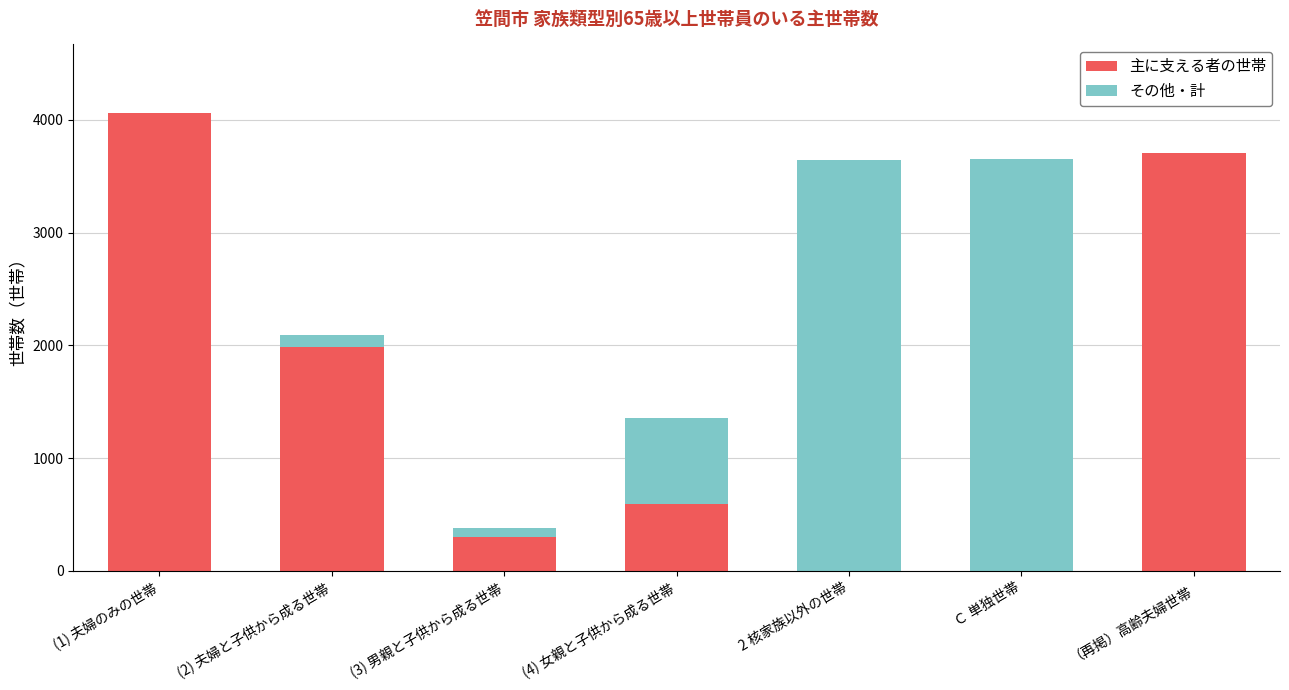

What is the total value across all series at Ｃ 単独世帯?

3650